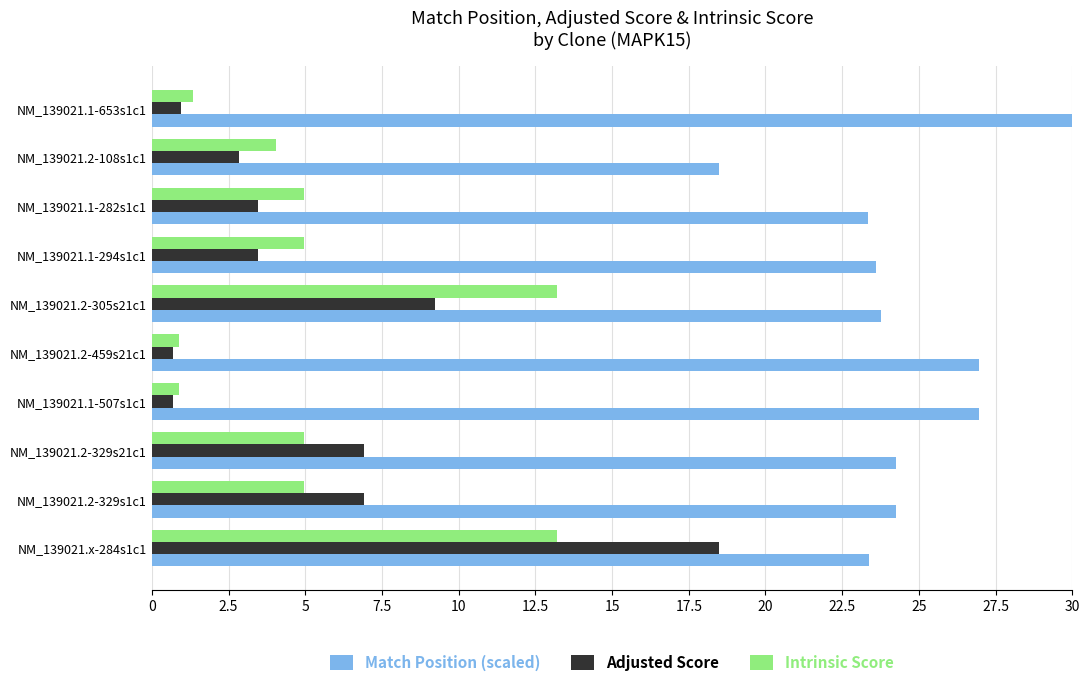

Which series has the widest spread of values?

Adjusted Score